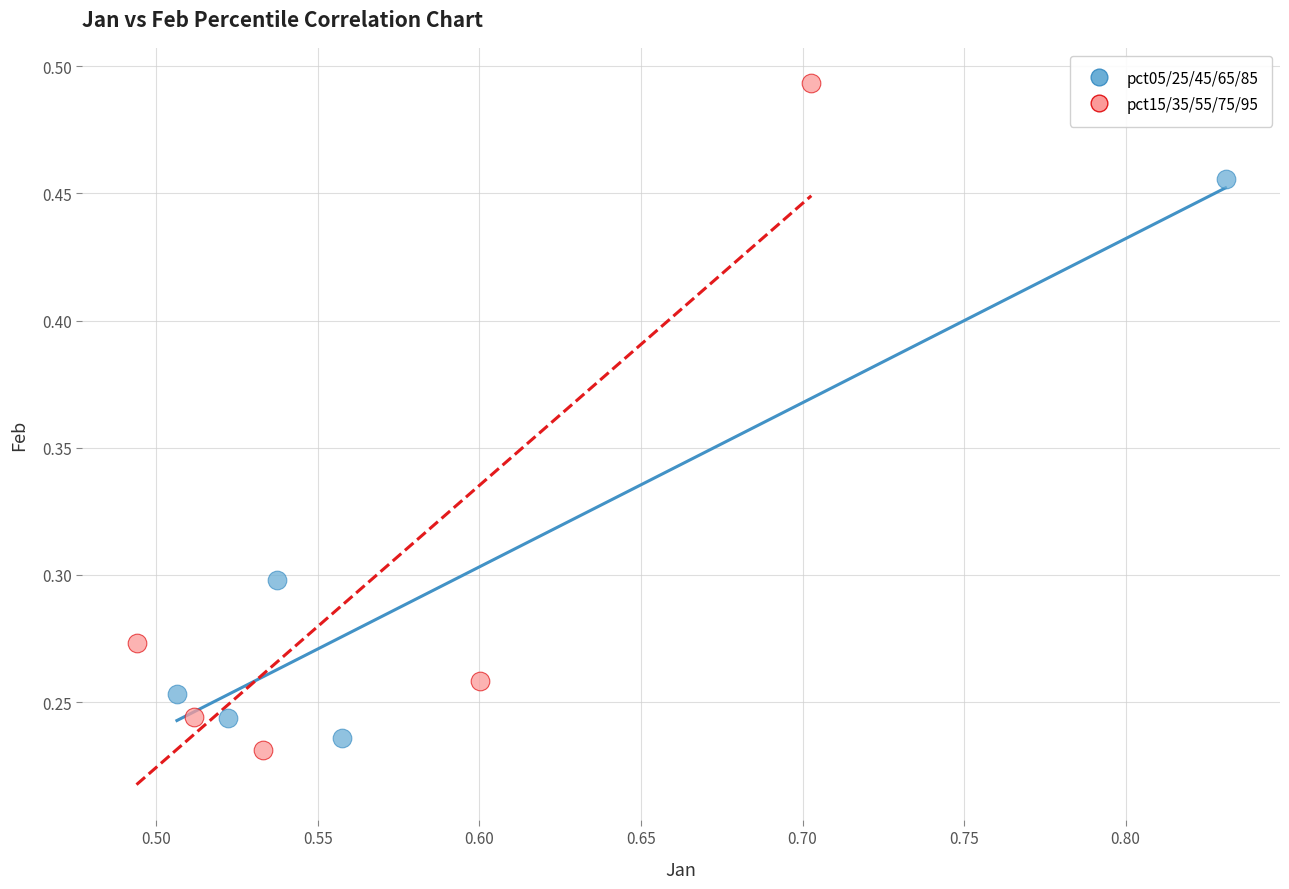

Which series contains the highest Y value?

pct15/35/55/75/95